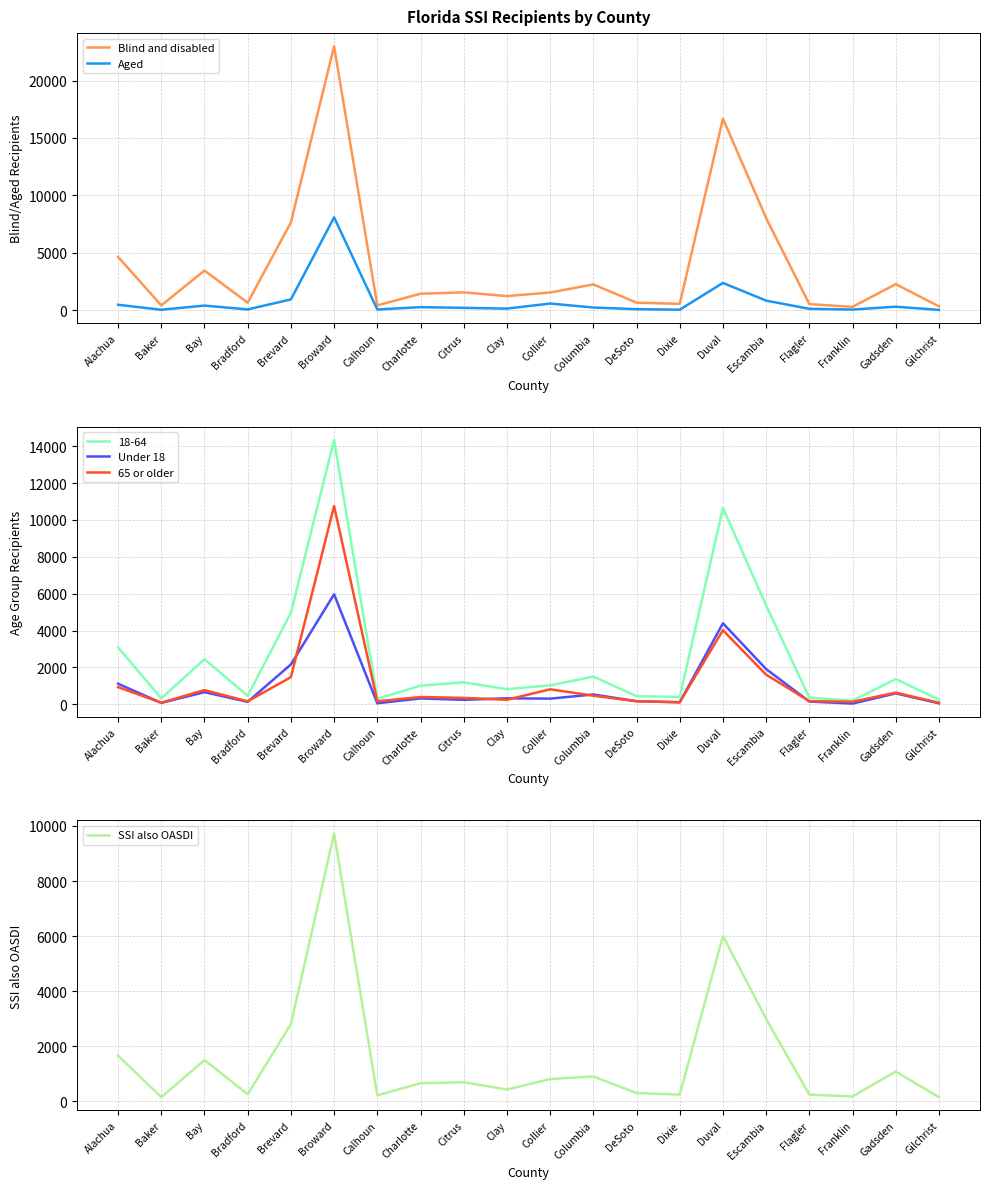

What is the difference between the second highest and minimum values in the Aged series?

2350